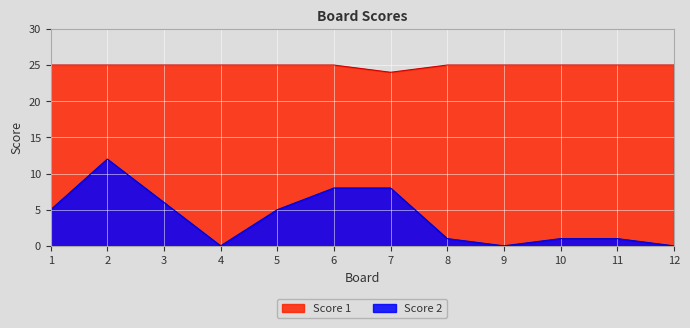

Does the chart display data point markers on the line(s)?

No